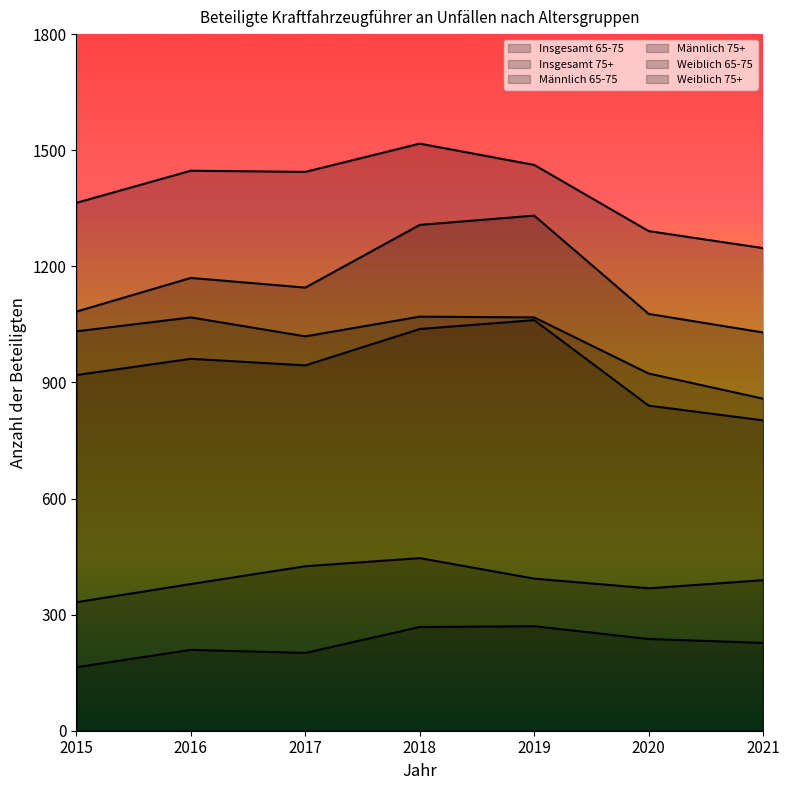

Which label corresponds to the smallest value in the chart?

2015